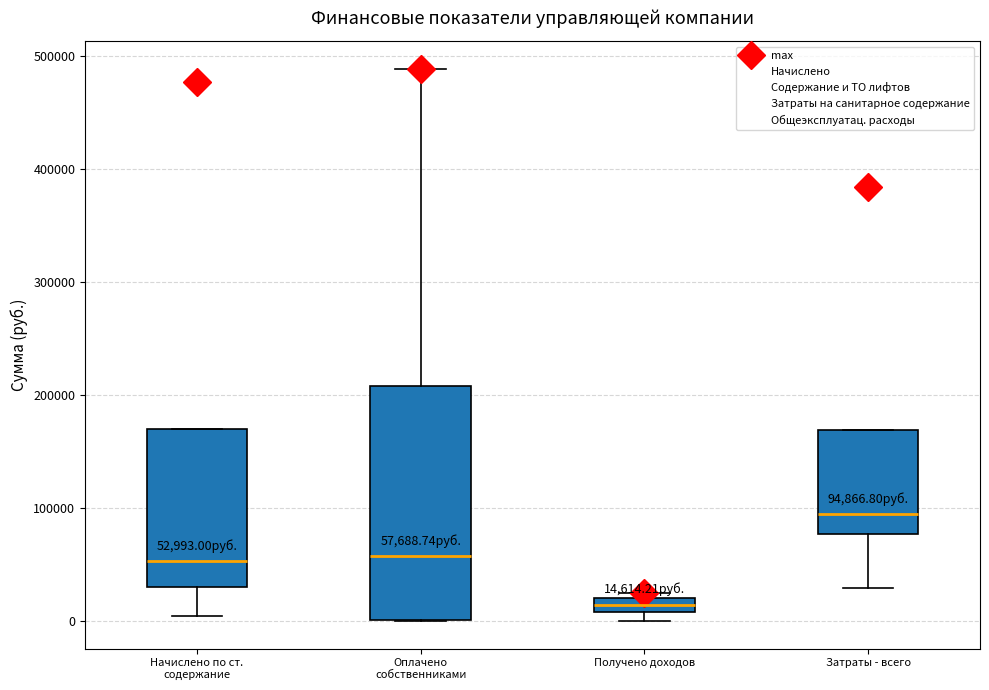

Which box's median line is the highest?

Затраты - всего